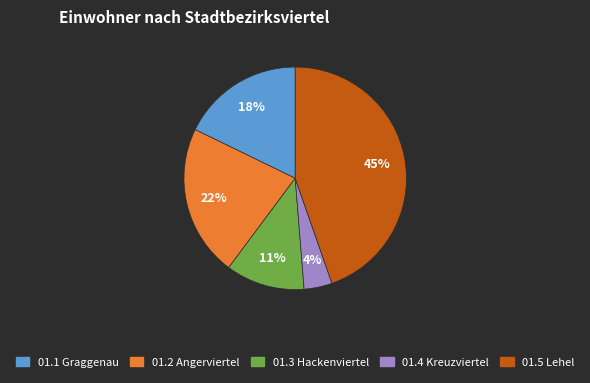

To the nearest percent, what percentage of the pie is 01.3 Hackenviertel?

11%